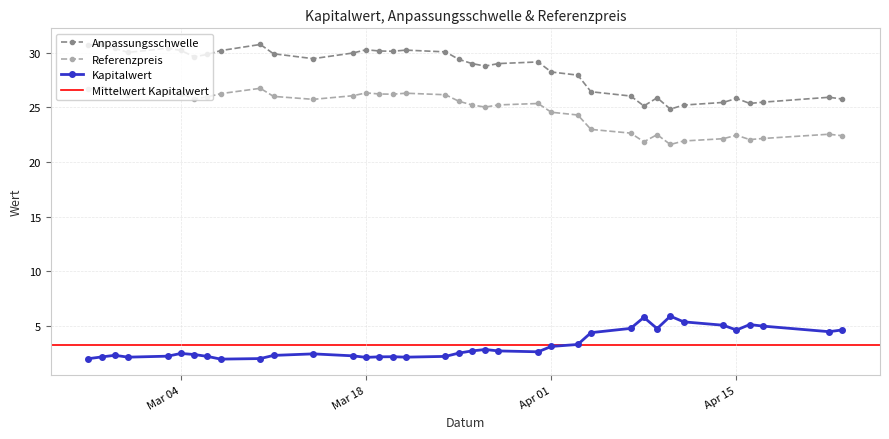

What is the difference between the highest and lowest values at 2025-03-18?

28.1